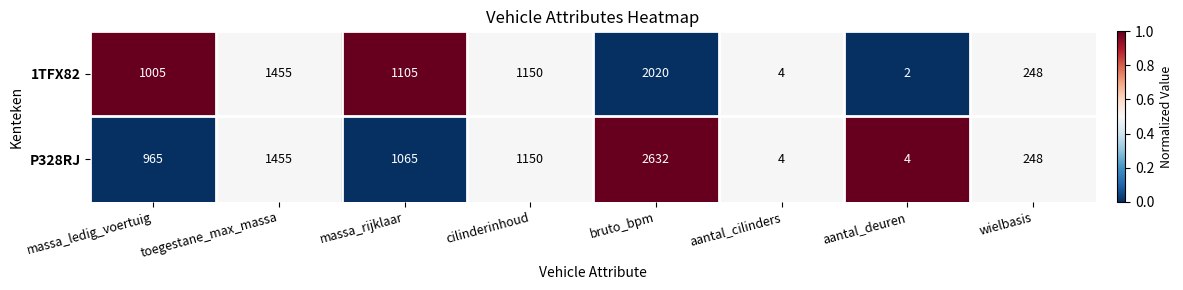

Read the P328RJ value at wielbasis, to the nearest 10.

250